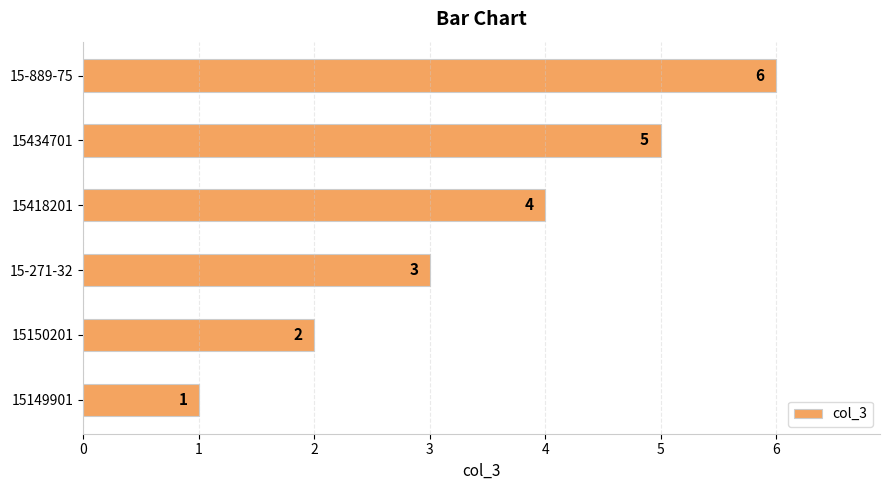

How many values are between 2 and 5?

4